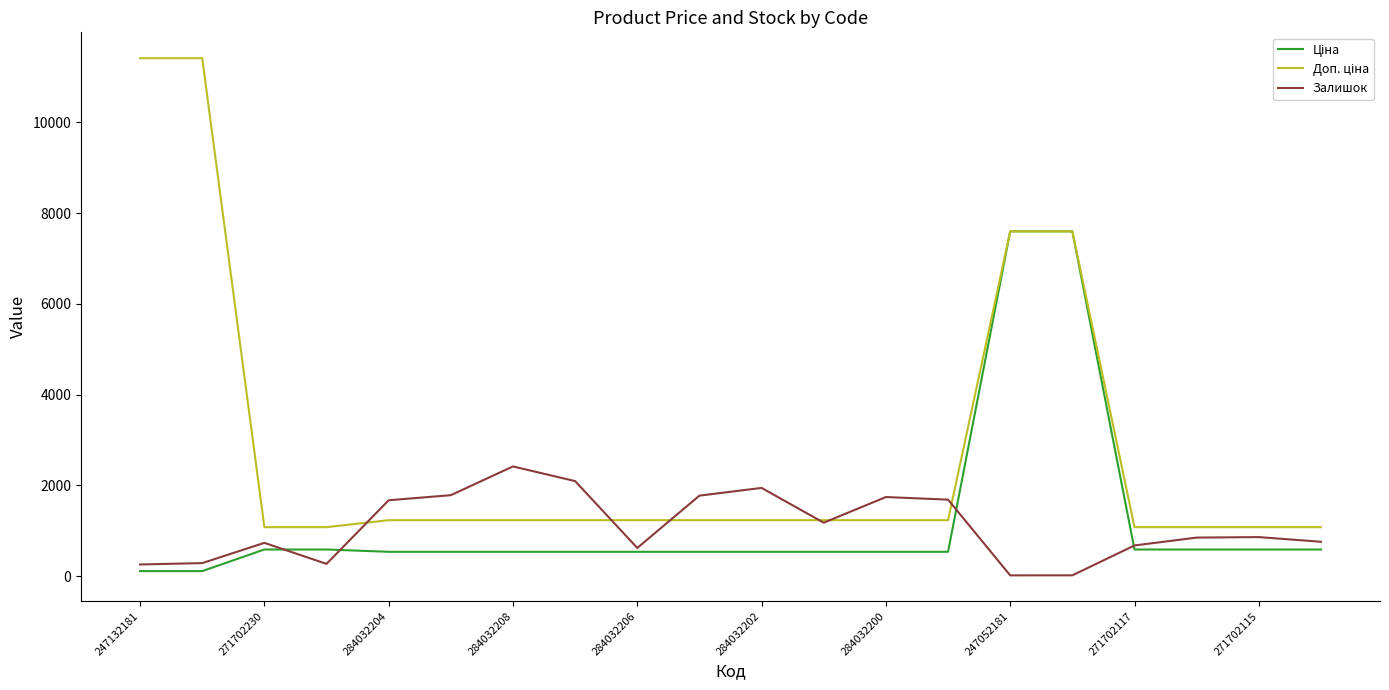

What is the greatest value displayed?

11410.0